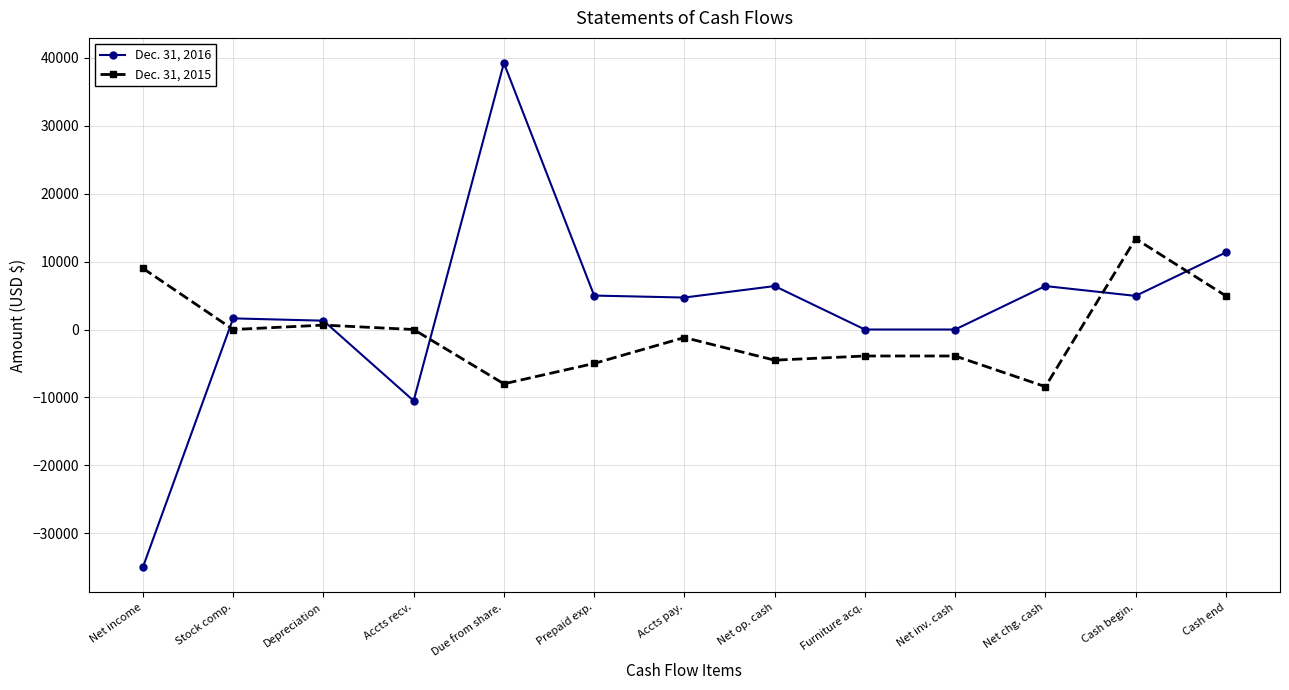

Rank the series by their average value, from highest to lowest.

Dec. 31, 2016, Dec. 31, 2015